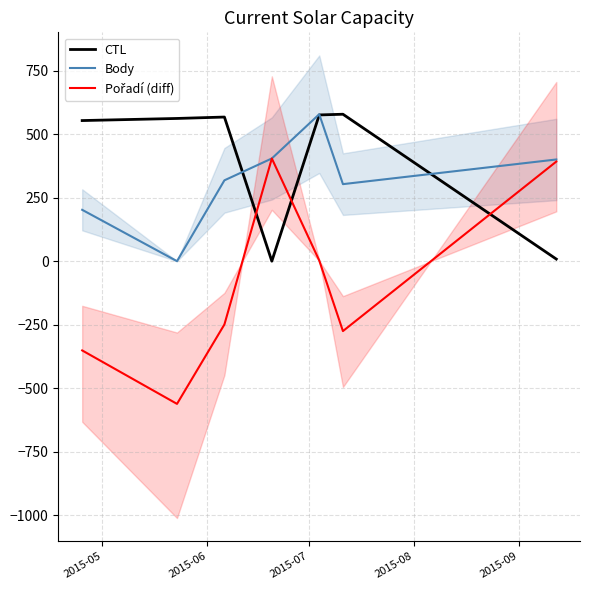

What is the maximum value for CTL?

578.0